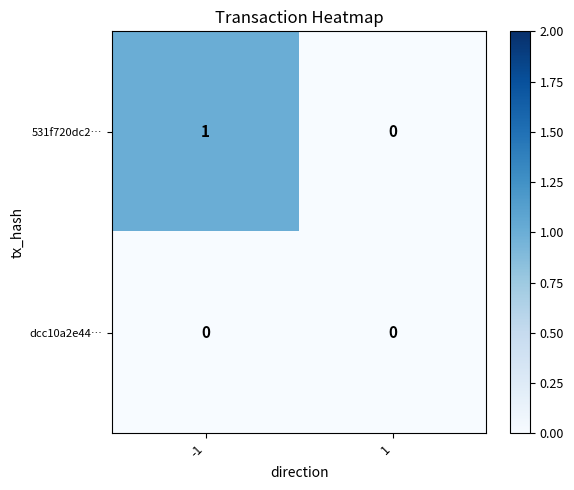

Rank the categories by 531f720dc2… value from lowest to highest.

1, -1